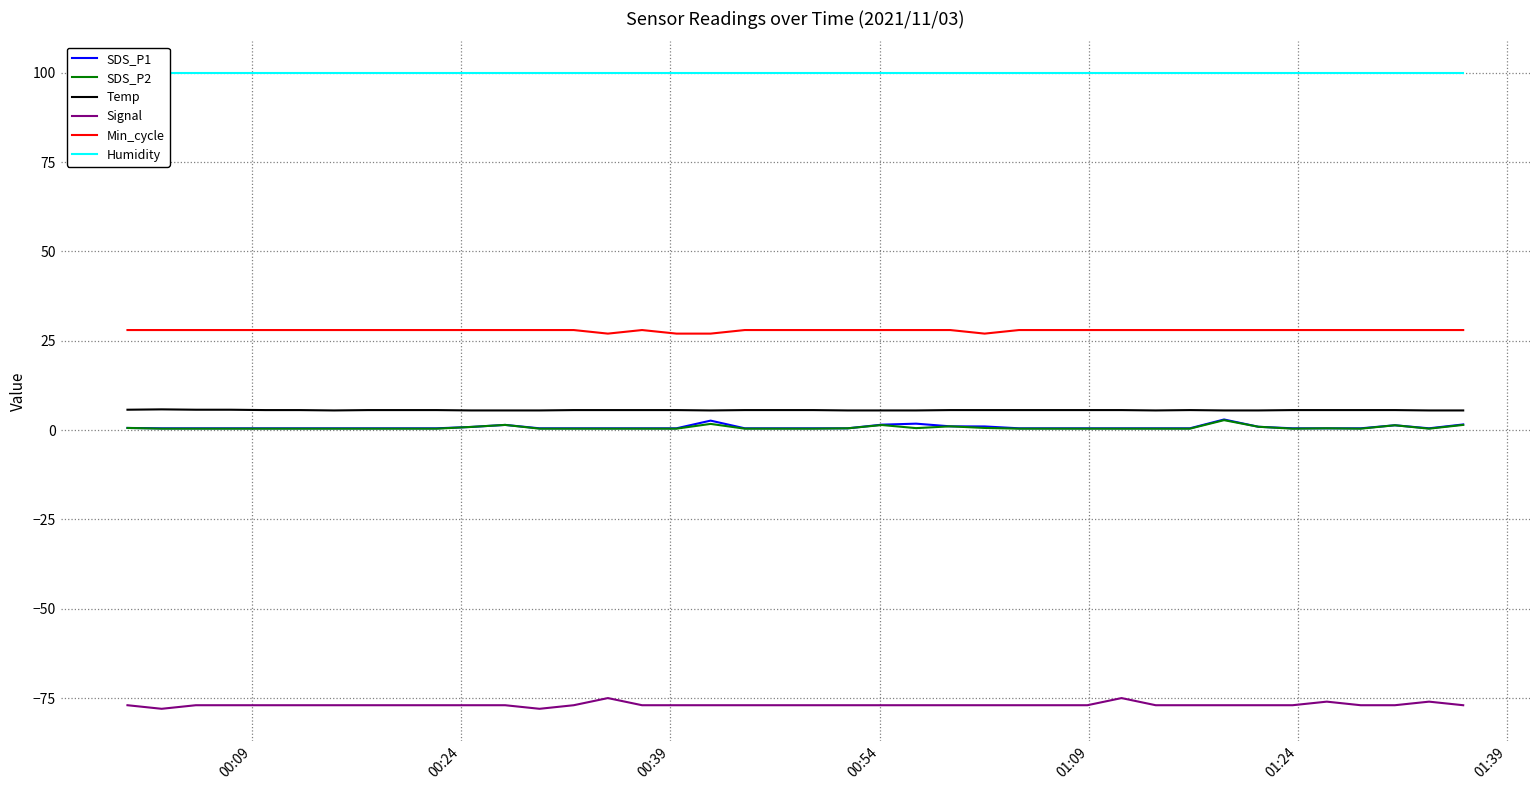

True or false: Signal and SDS_P2 intersect in this chart.

False